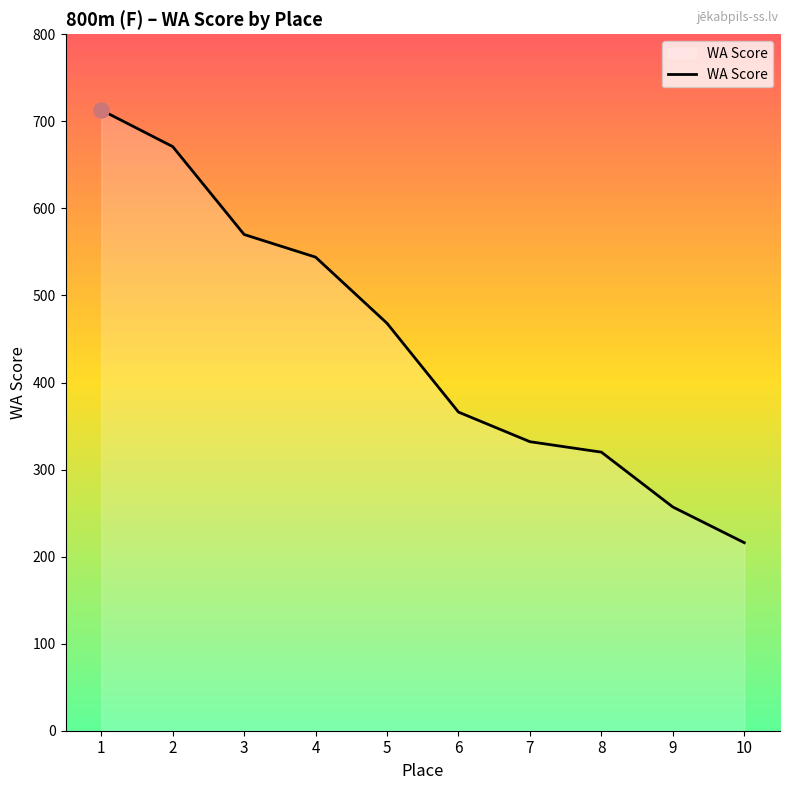

Between 8 and 7, which is larger?

7